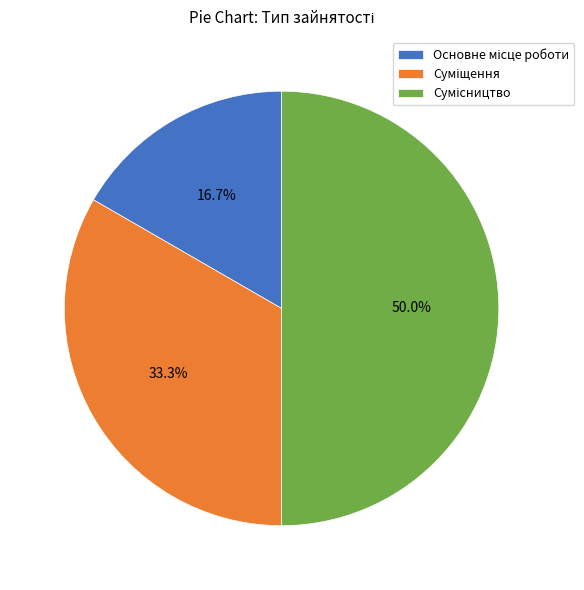

Does Сумісництво account for over 50% of the chart?

No